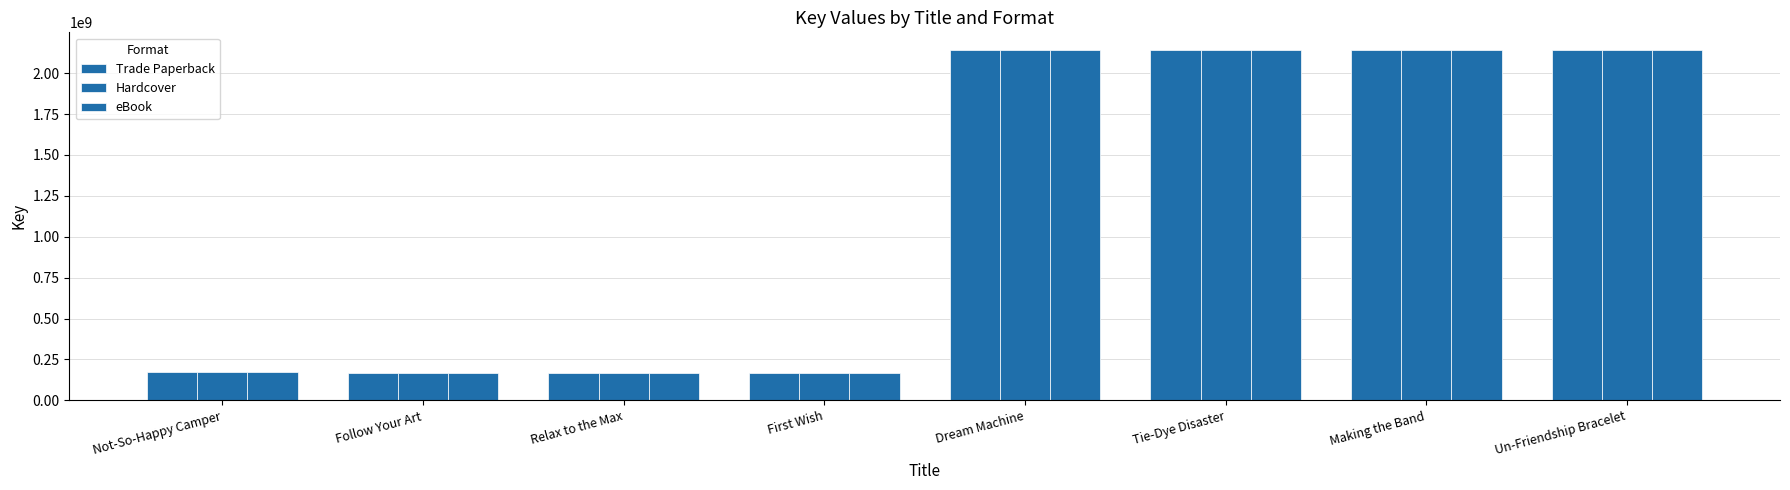

How many bars are there in total?

24